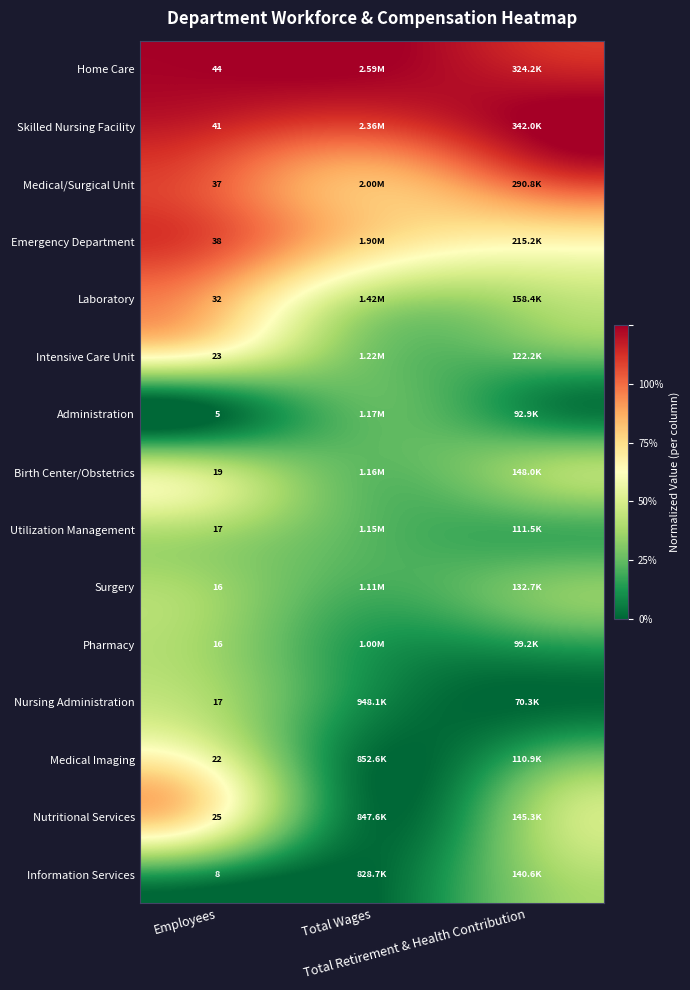

Rank the series by their maximum value, from highest to lowest.

Home Care, Skilled Nursing Facility, Emergency Department, Medical/Surgical Unit, Laboratory, Nutritional Services, Intensive Care Unit, Medical Imaging, Birth Center/Obstetrics, Utilization Management, Nursing Administration, Surgery, Pharmacy, Information Services, Administration